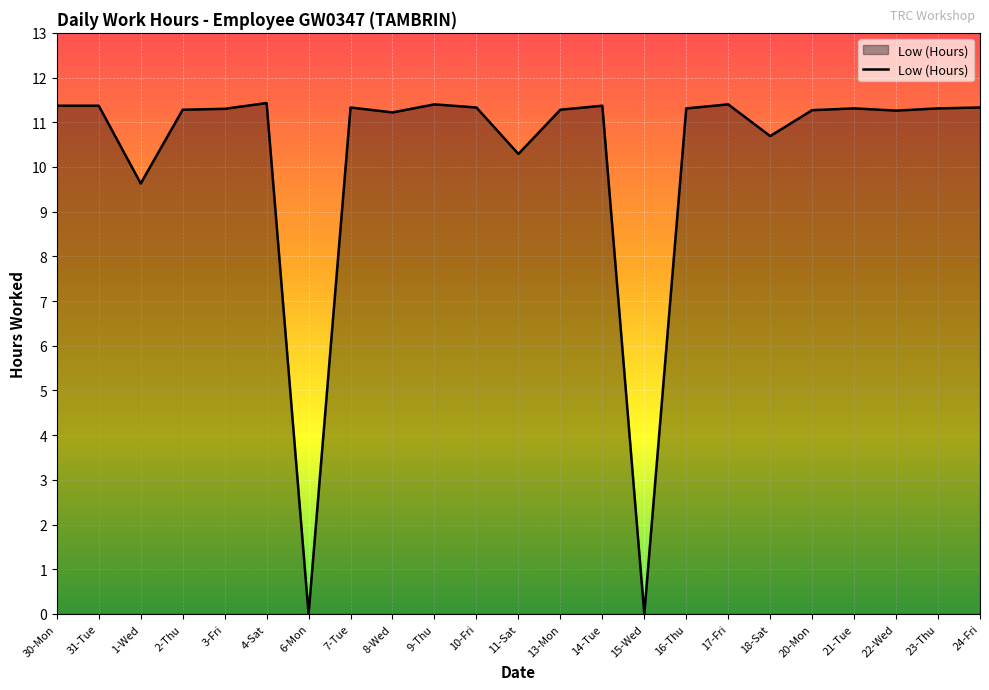

What is the difference between the second highest and second lowest values?

11.4